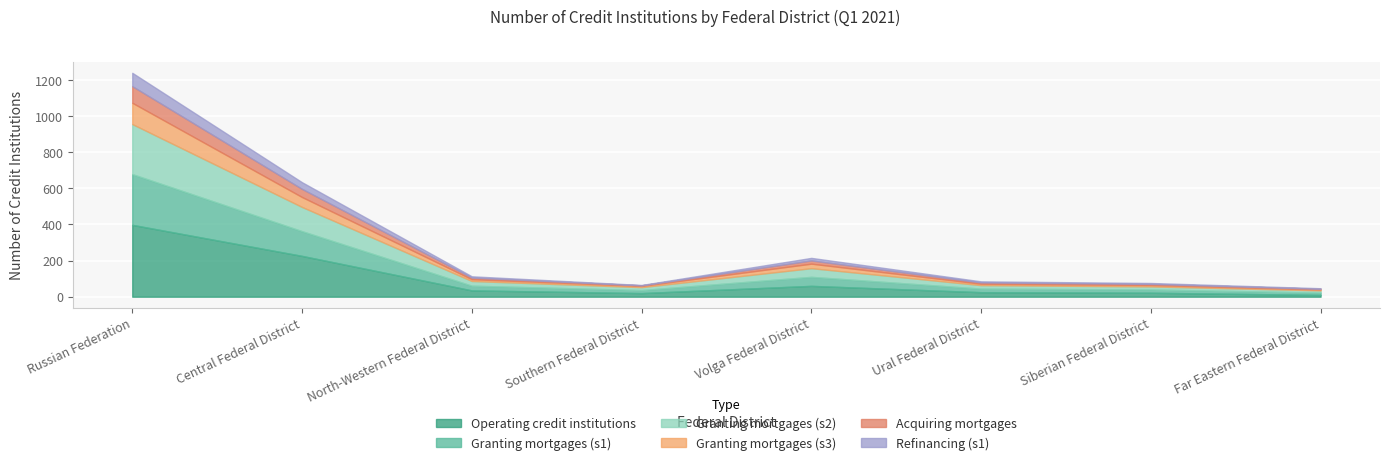

What is the total value across all series at North-Western Federal District?

113